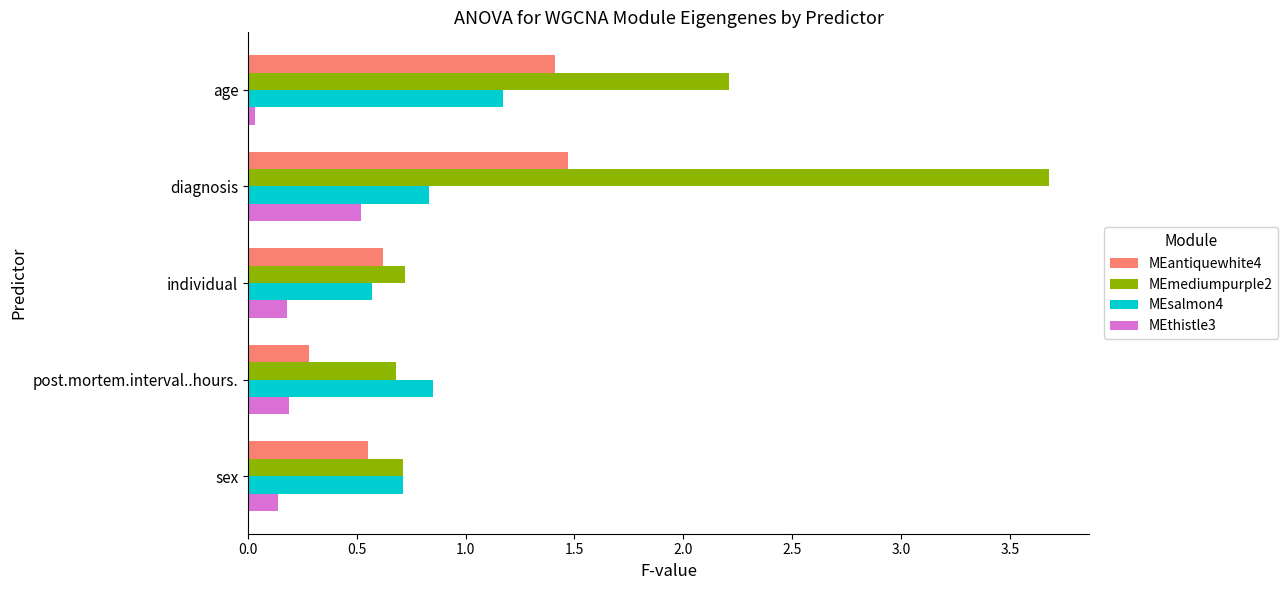

At which category is the sum across all series the highest?

diagnosis